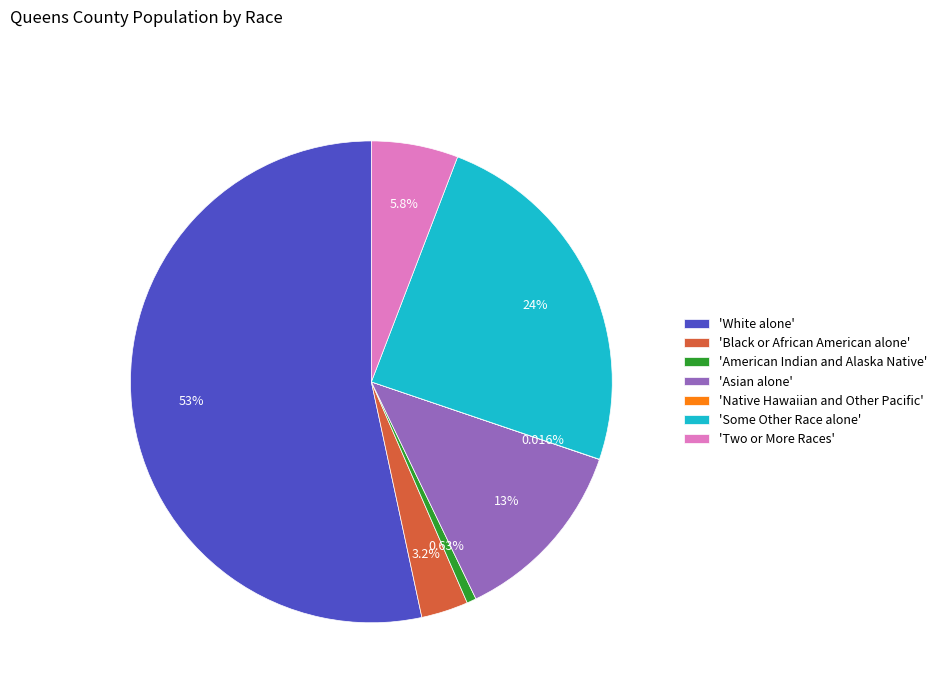

Which category has the biggest portion of the pie?

'White alone'